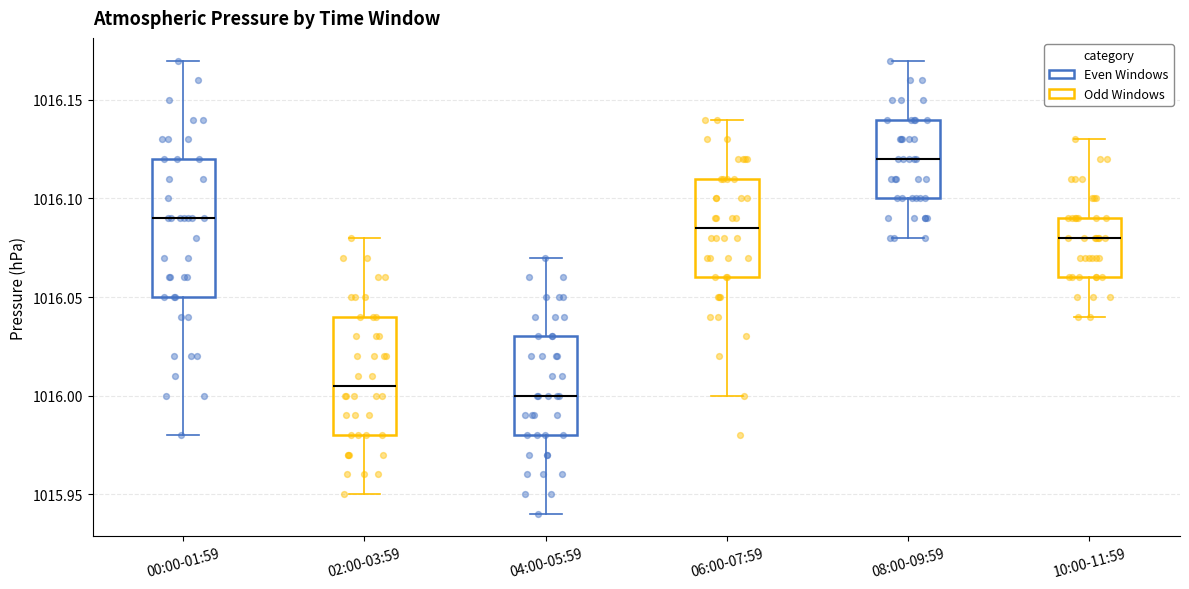

Where is the upper edge of the box for 04:00-05:59 on the y-axis? The values are not printed on the chart, so give them approximately, as read against the axis.

1016.030